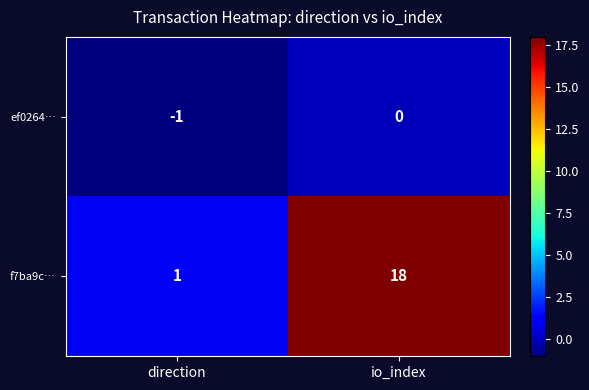

Between direction and io_index, which series saw the biggest shift?

f7ba9c…